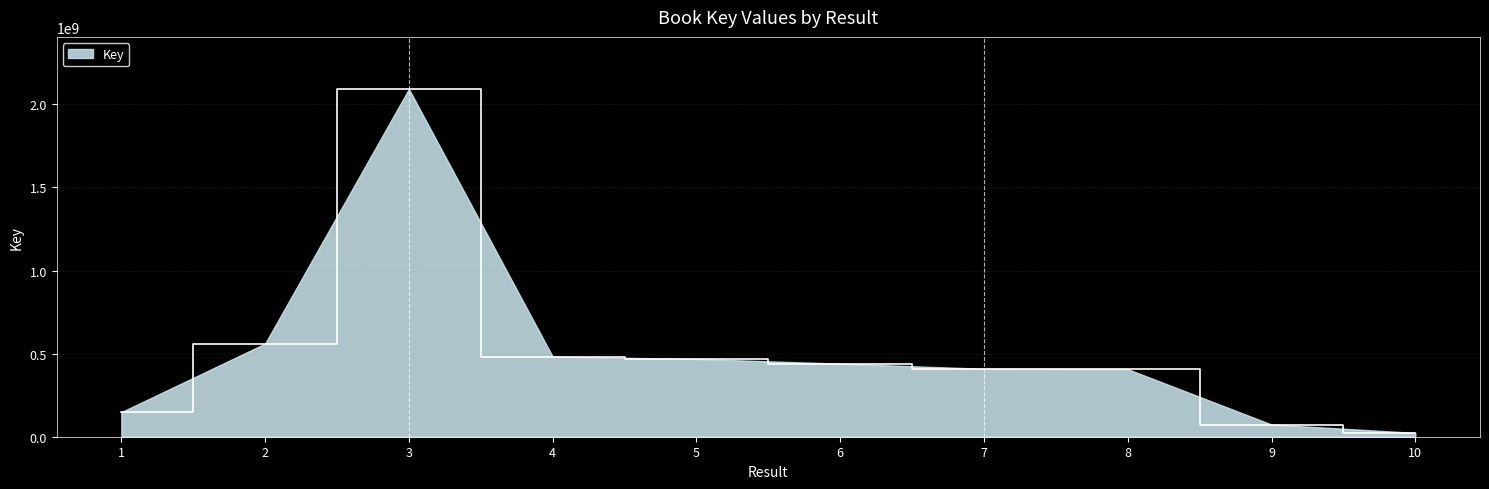

What is the greatest value displayed?

2092082045